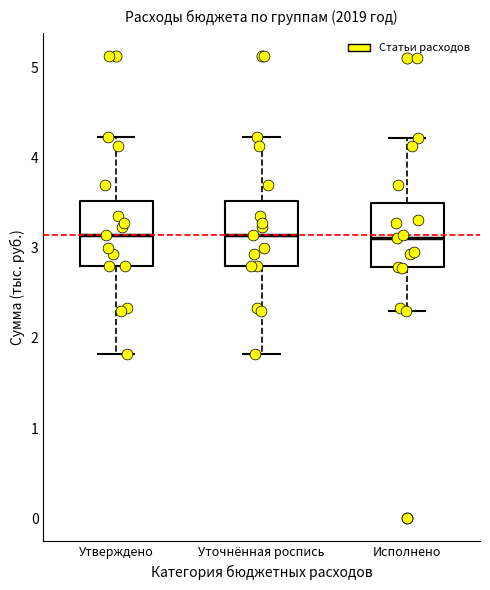

Reading left to right, read every box against the y-axis: the position of its median line, the range the box covers, and the ends of its whiskers. The values are not printed on the chart, so give them approximately, as read against the axis.

Утверждено: median 3.1, box 2.8 to 3.5, whiskers 1.8 to 4.2
Уточнённая роспись: median 3.1, box 2.8 to 3.5, whiskers 1.8 to 4.2
Исполнено: median 3.1, box 2.8 to 3.5, whiskers 2.3 to 4.2